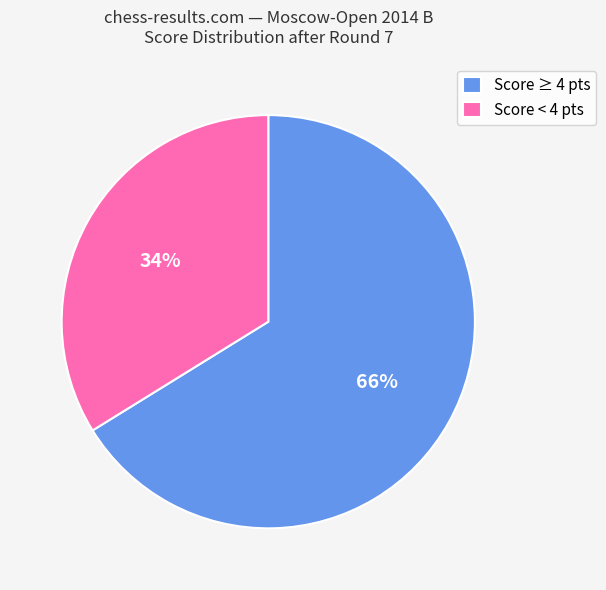

Count the number of slices in the pie.

2